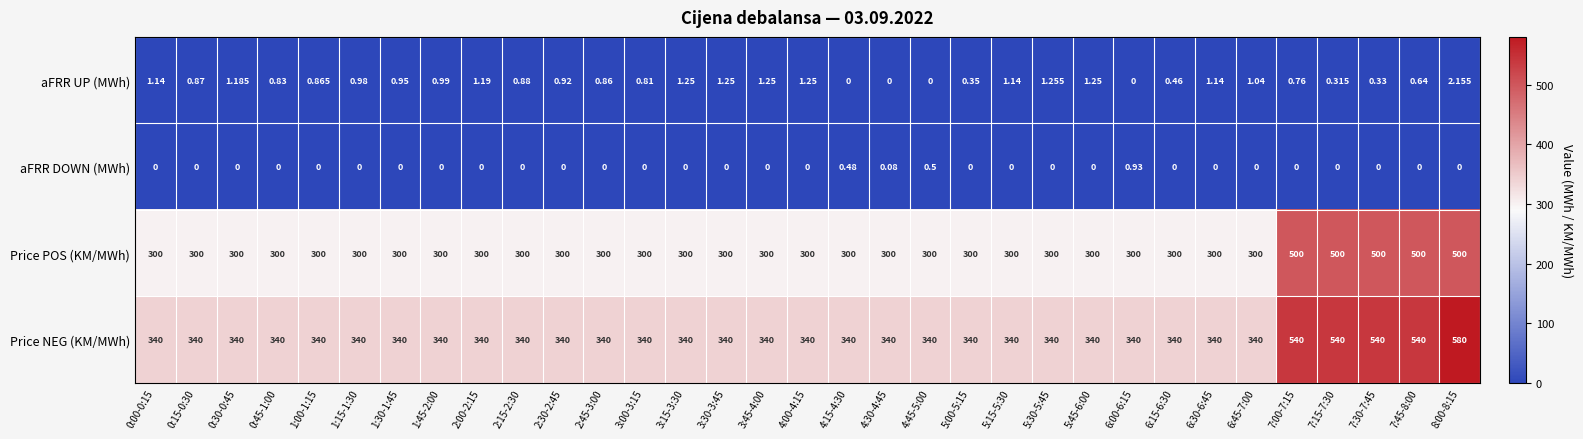

At 7:45-8:00, list the series in order from smallest to largest.

aFRR DOWN (MWh), aFRR UP (MWh), Price POS (KM/MWh), Price NEG (KM/MWh)